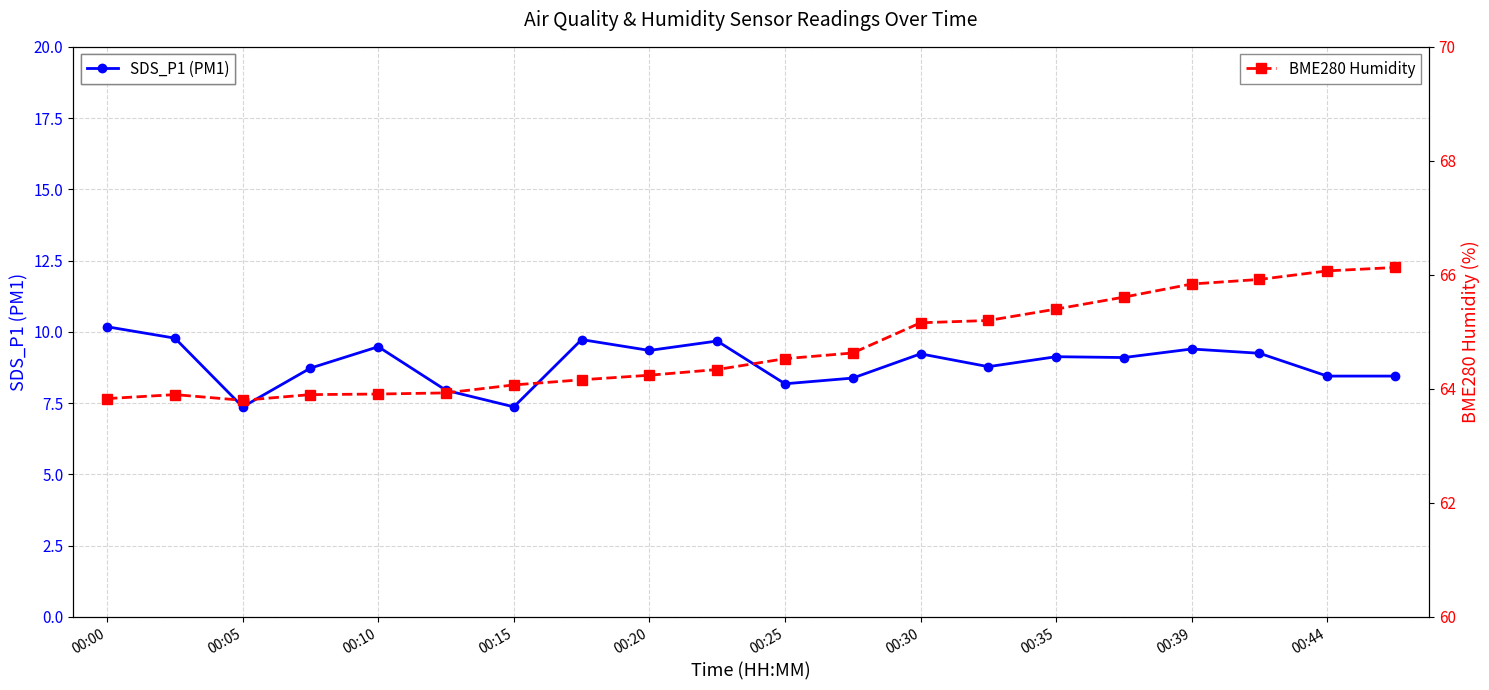

Rank the series by their average value, from lowest to highest.

SDS_P1 (PM1), BME280 Humidity